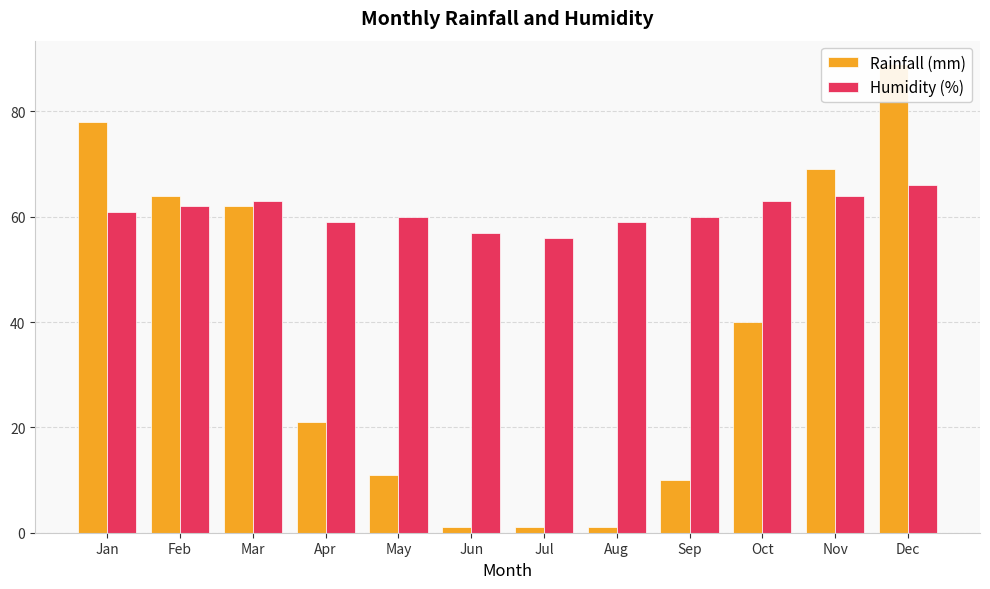

How many bars are there in each group?

2